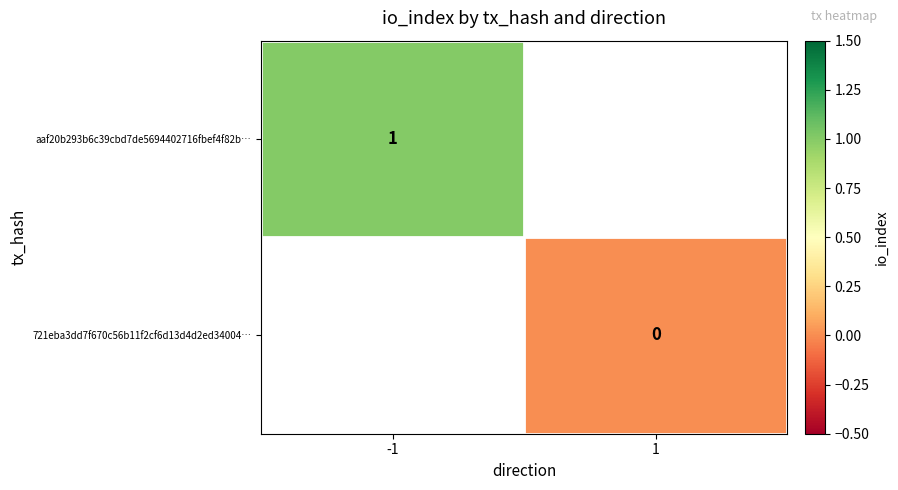

Which category has the lowest value in the aaf20b293b6c39cbd7de5694402716fbef4f82b… series?

-1